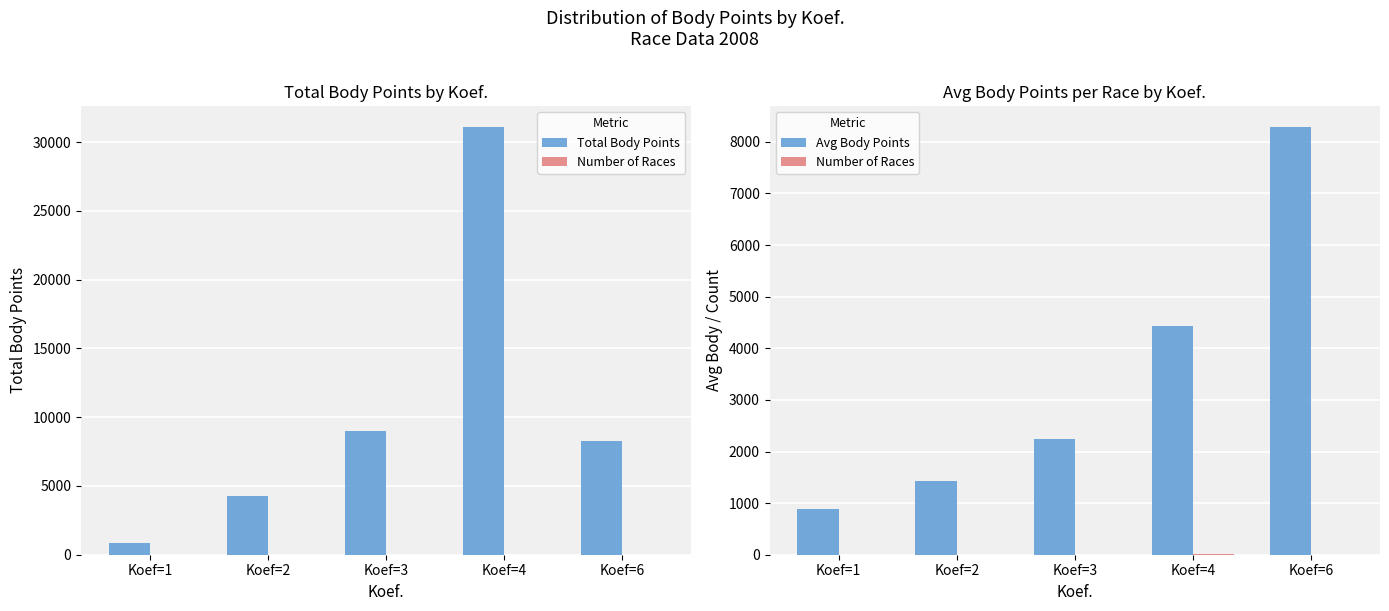

At which label is Avg Body Points closest to 4579?

Koef=4